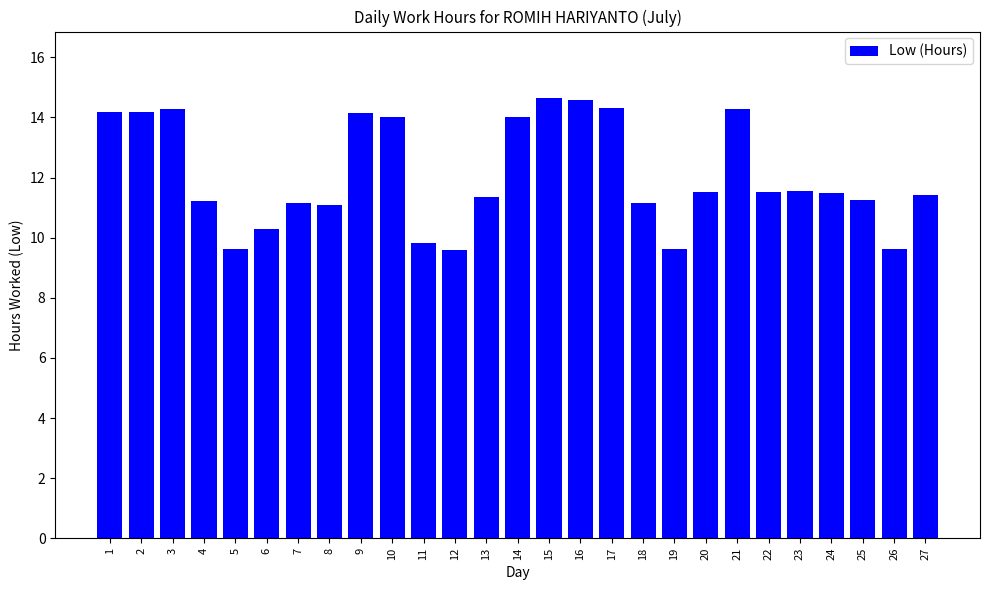

The chart shows a value of 14.0 at 14. True or false?

True